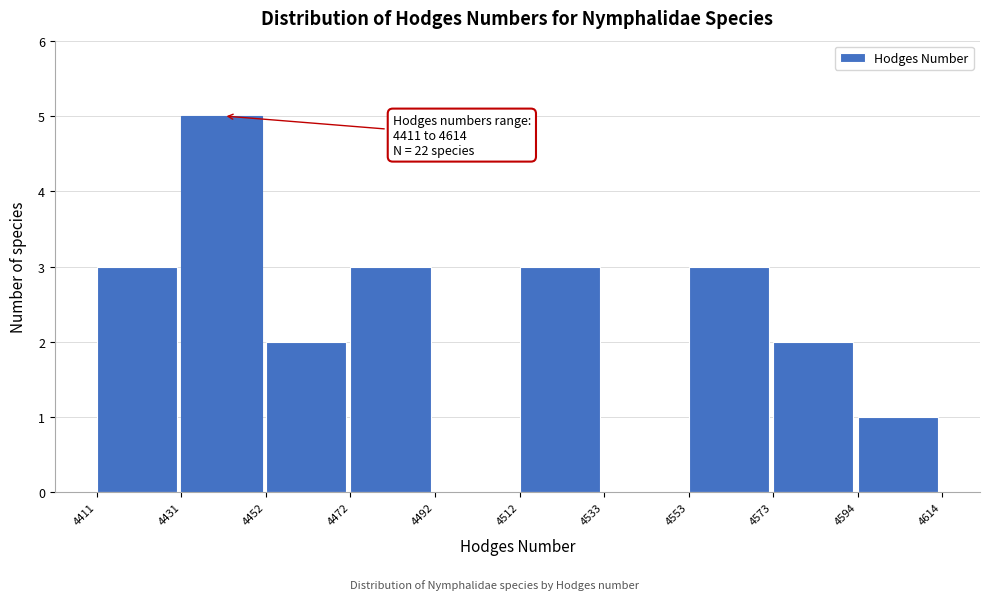

Which range on the x-axis has the tallest bar?

4431 to 4452